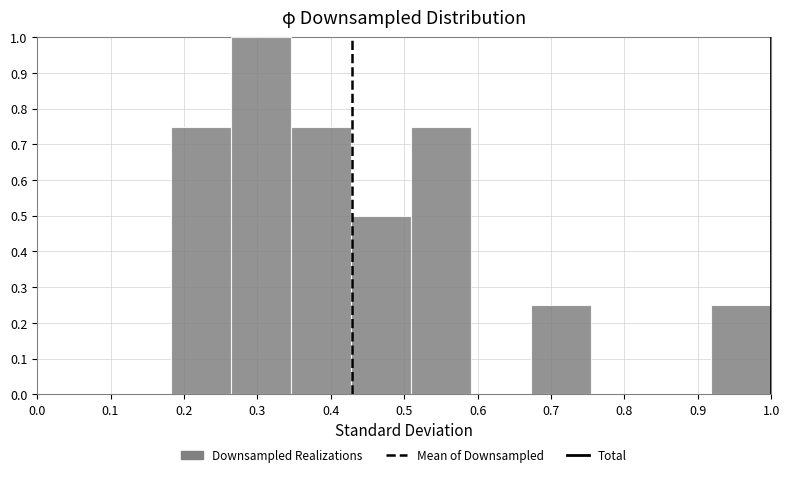

What is the height of the bar covering 0.26 to 0.35 on the x-axis? Neither the bar edges nor the heights are printed on the chart, so give them approximately, as read against the axes.

1.00